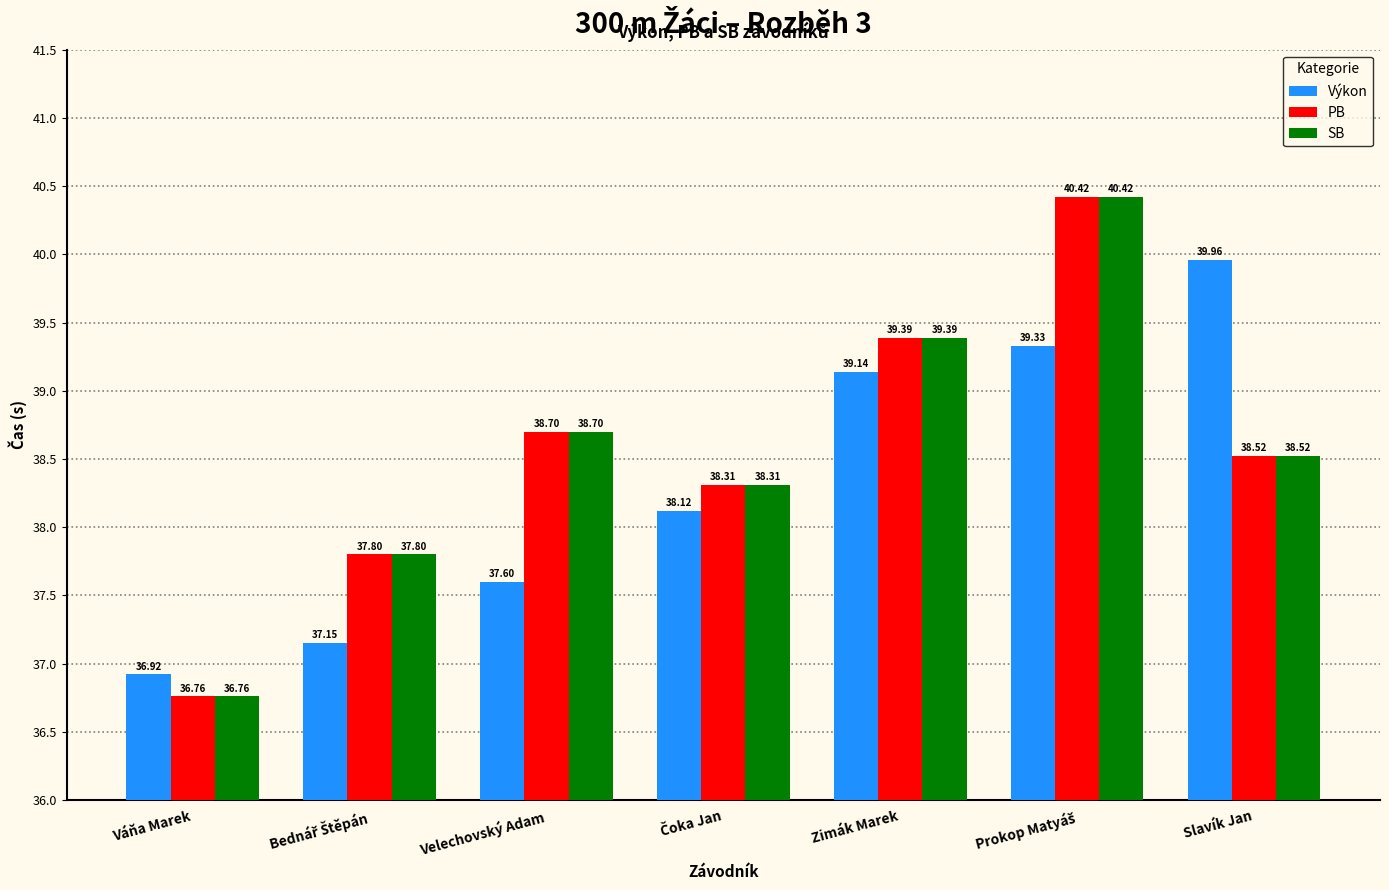

At which label does PB first exceed 38?

Velechovský Adam